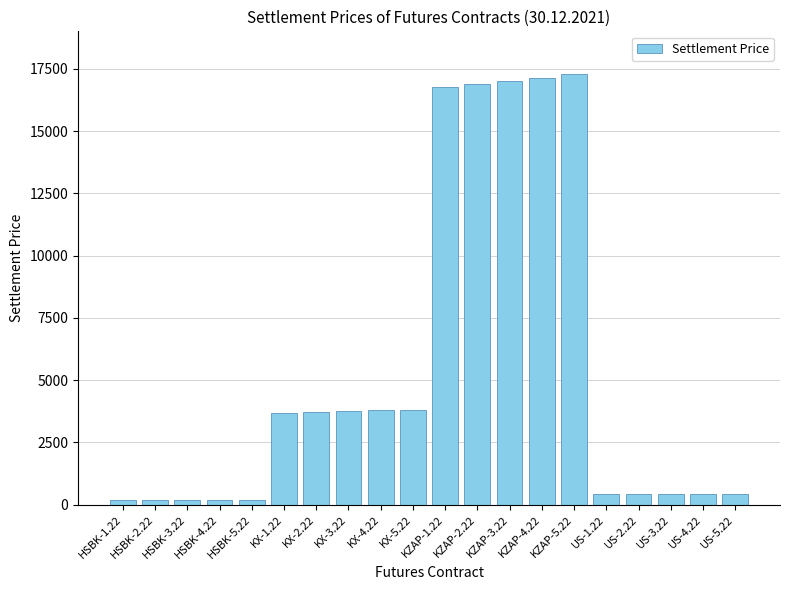

Are the bars grouped side by side (vs. stacked)?

No